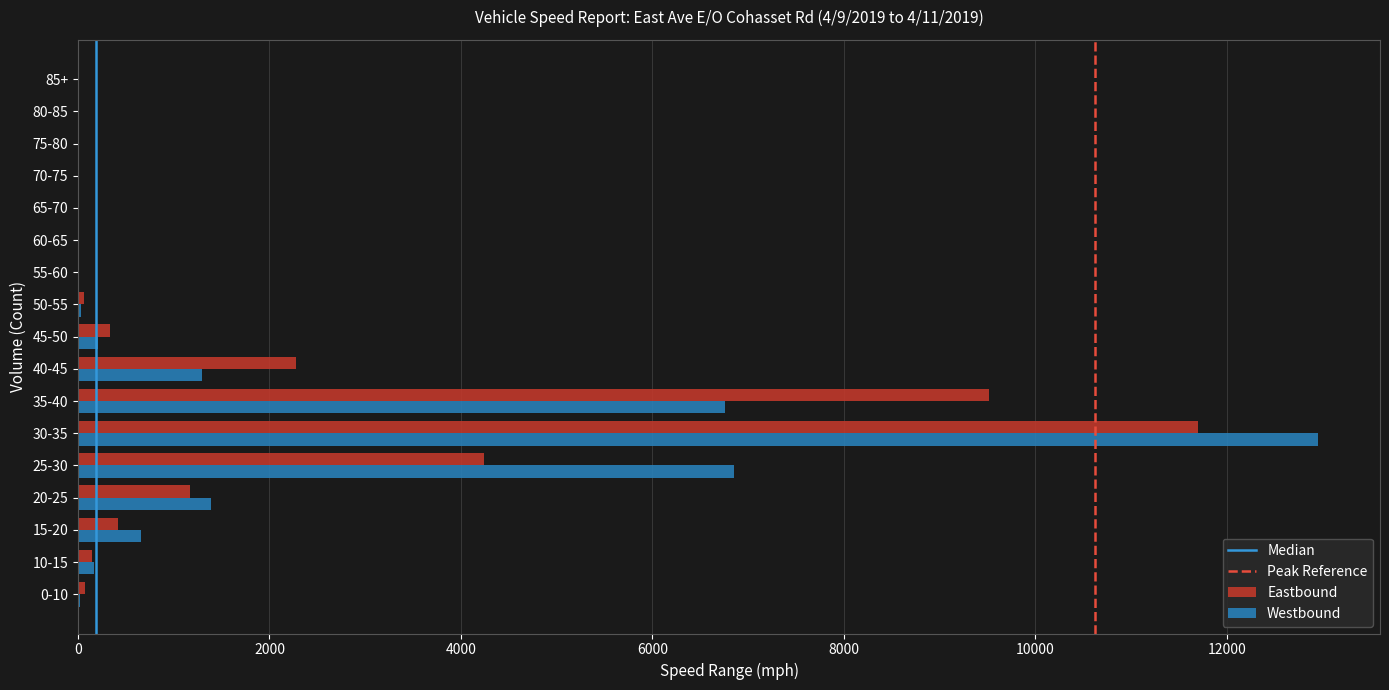

What is the maximum value for Eastbound?

11704